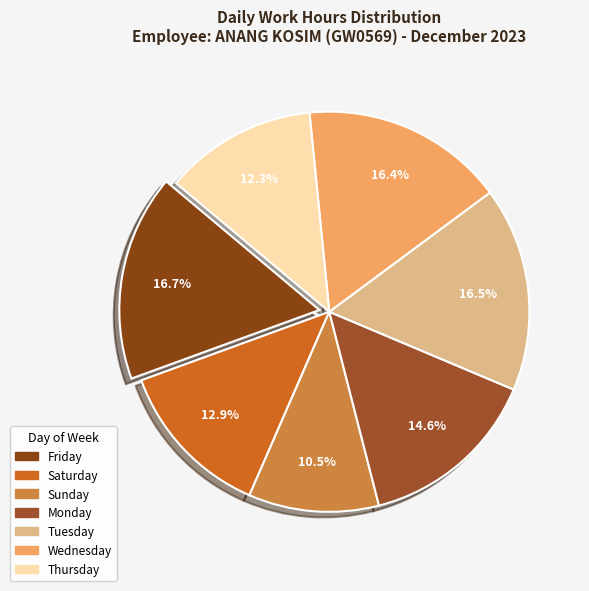

How many segments does this pie chart have?

7